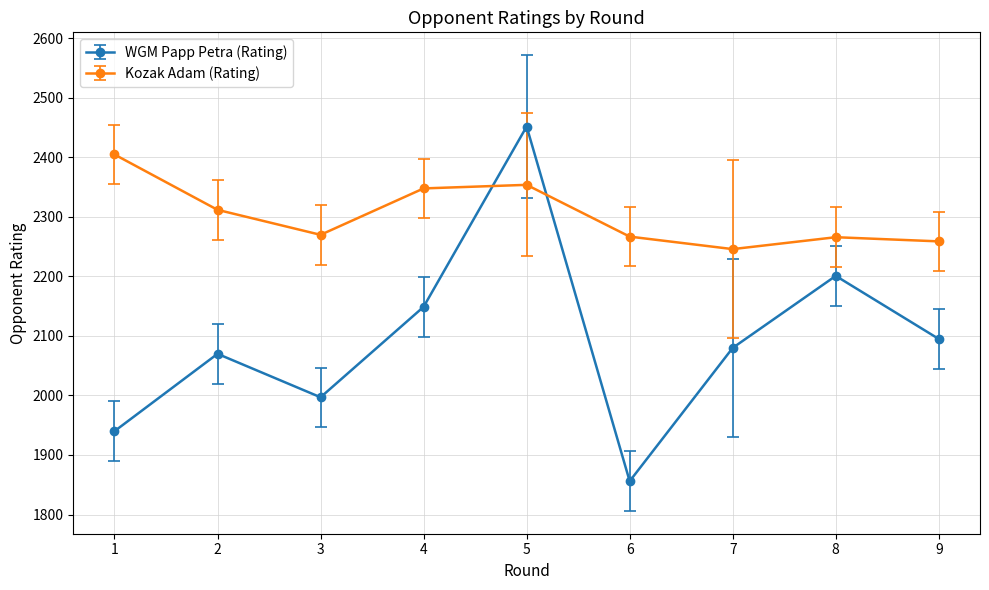

What are all the series names shown in the legend?

WGM Papp Petra (Rating), Kozak Adam (Rating)